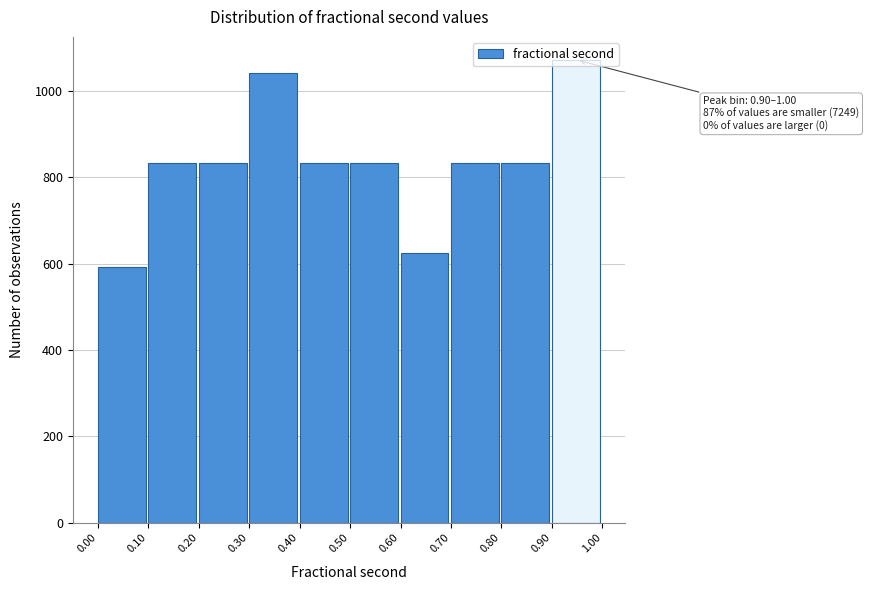

Over which range of the x-axis is the bar tallest?

0.90 to 1.00